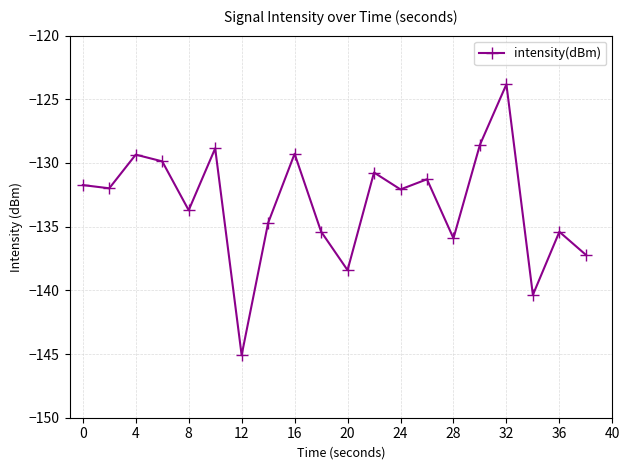

What is the value of the 11th point from the left?

-138.4